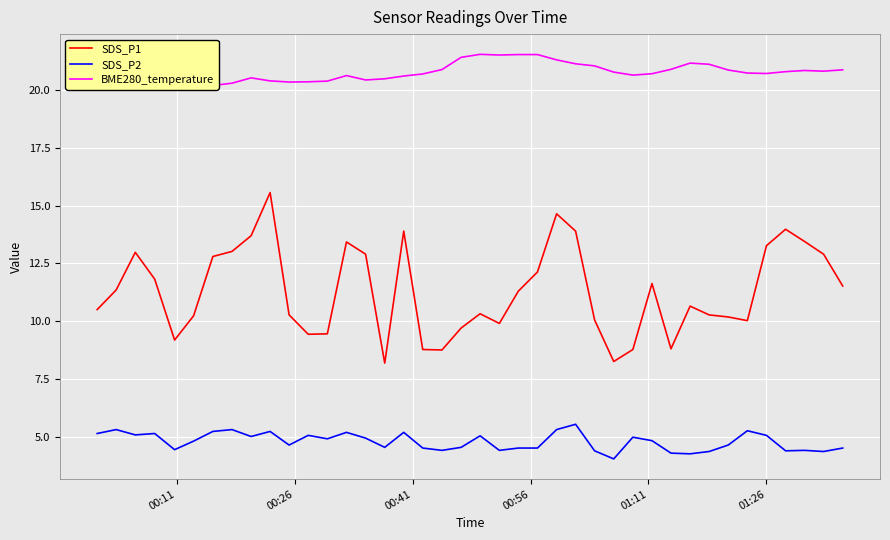

What is the maximum value for SDS_P1?

15.6